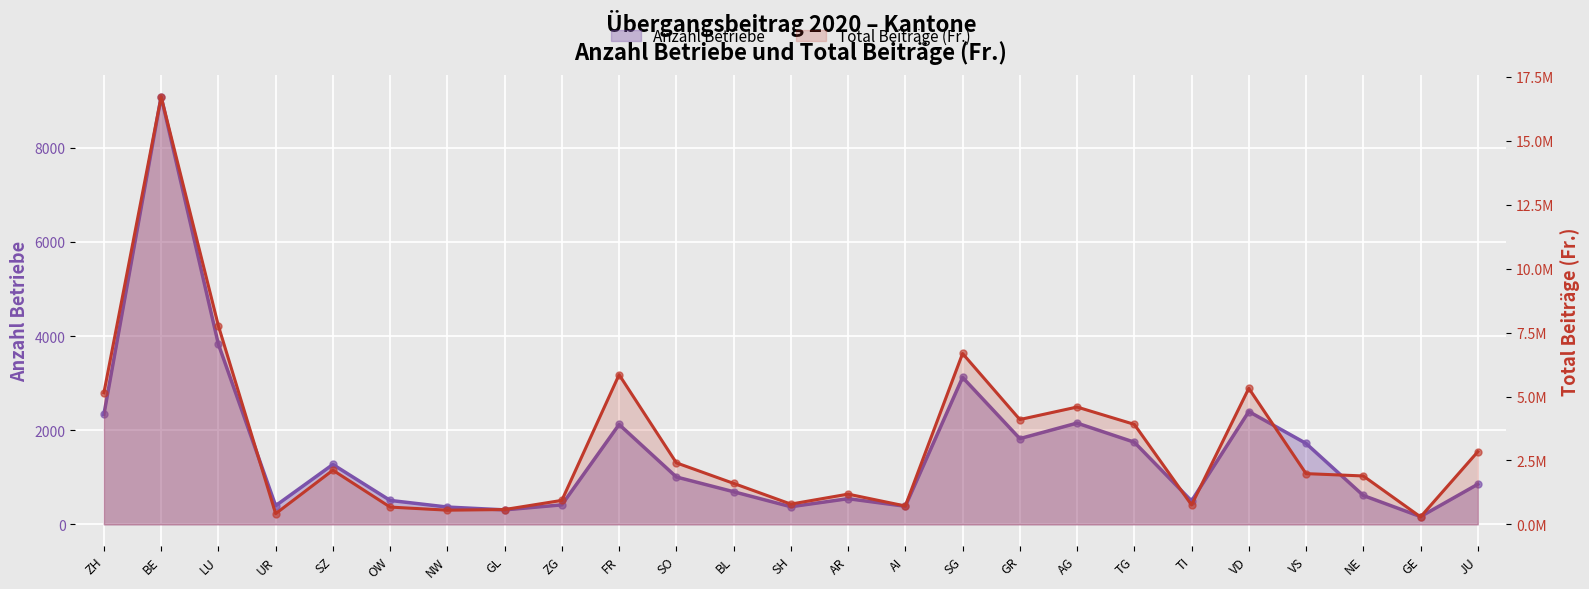

Which series contains the highest Y value?

Total Beiträge (Fr.)